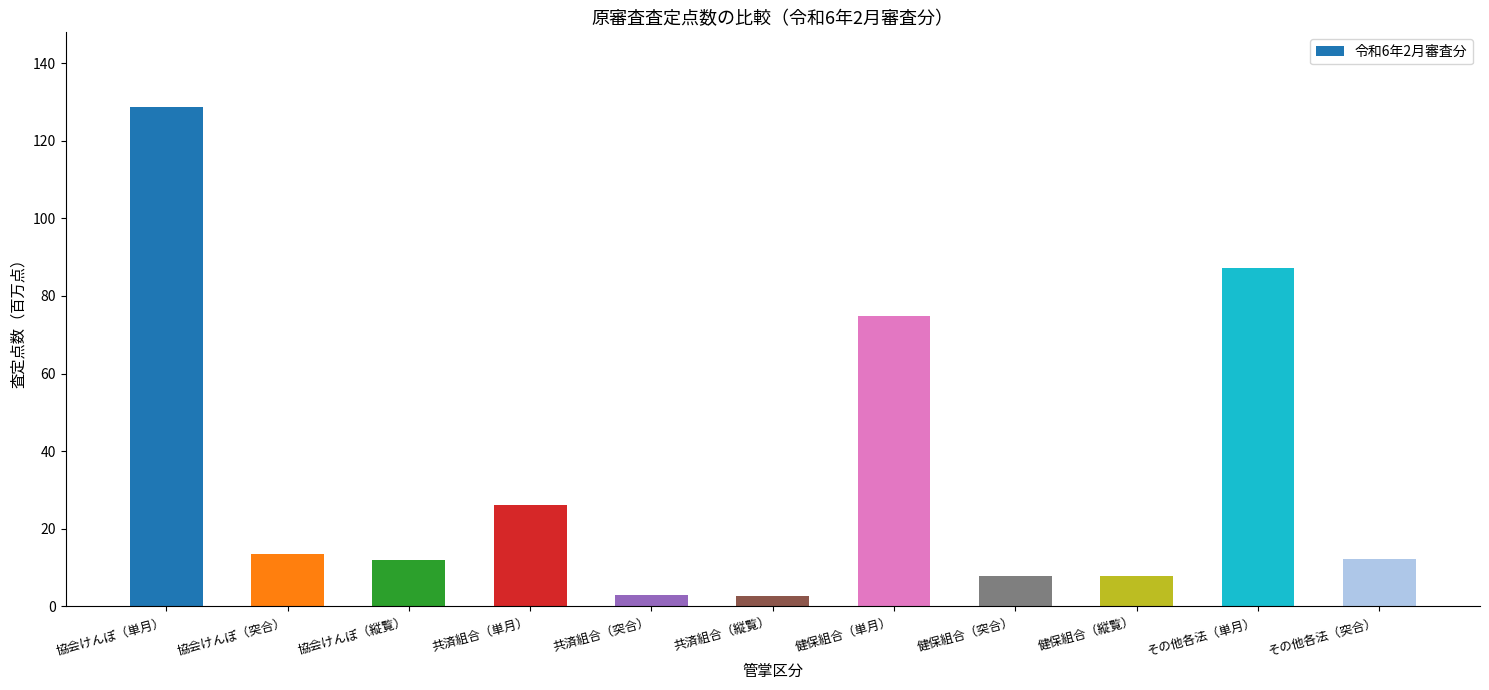

What is the sum of all values?

375.2